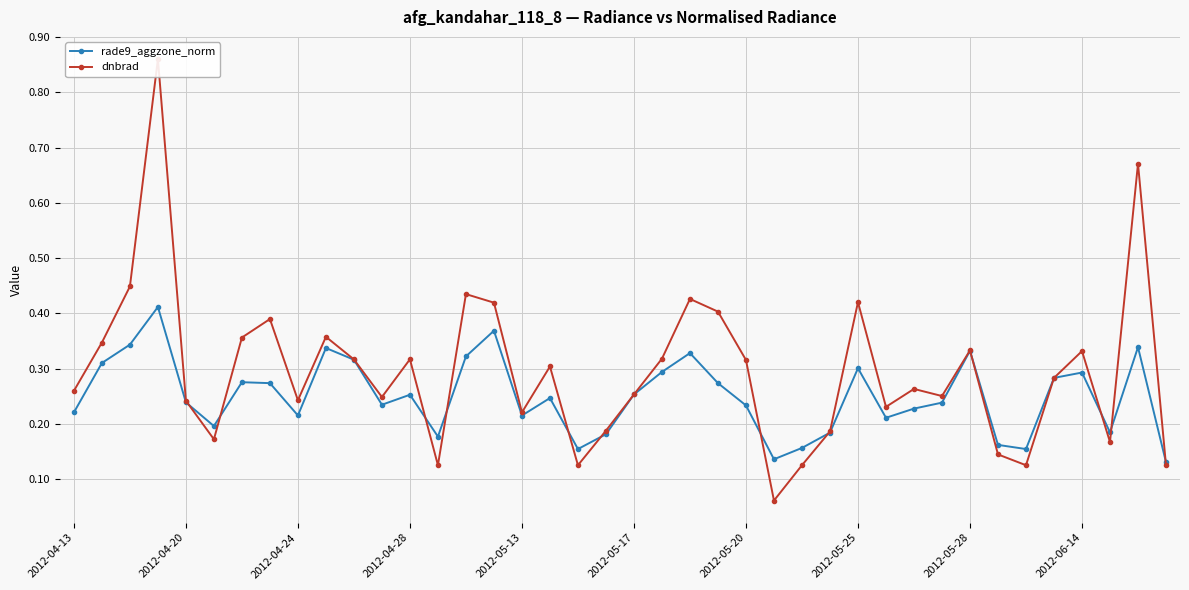

Between 14 and 15, which is larger?

15